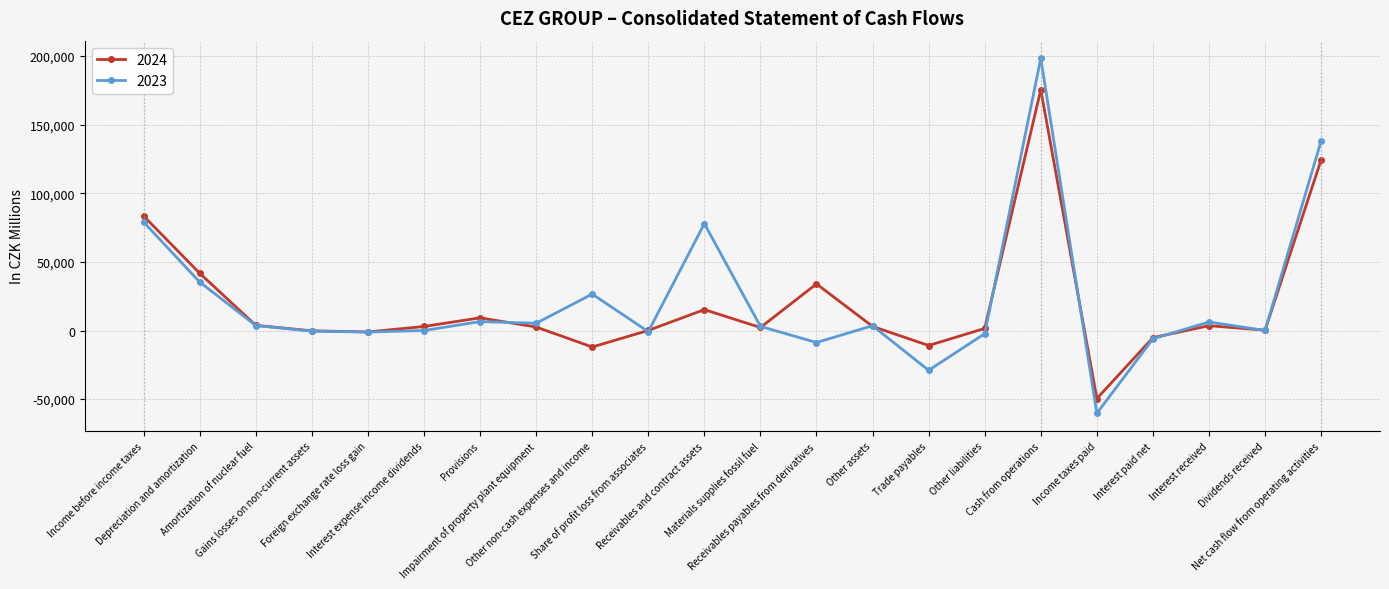

Which series has the widest spread of values?

2023